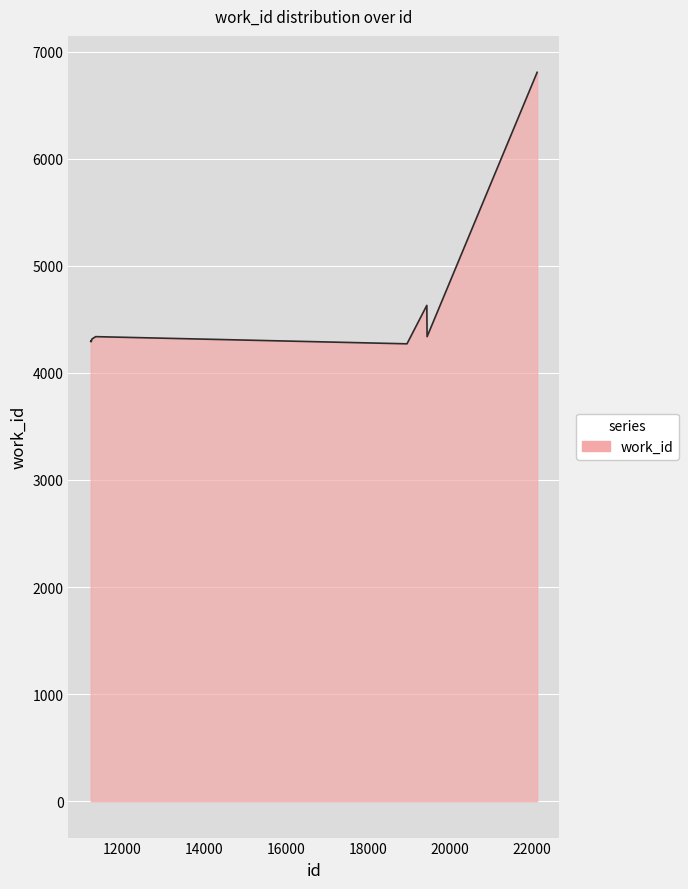

True or false: the data has more than 1 interior local peaks.

True